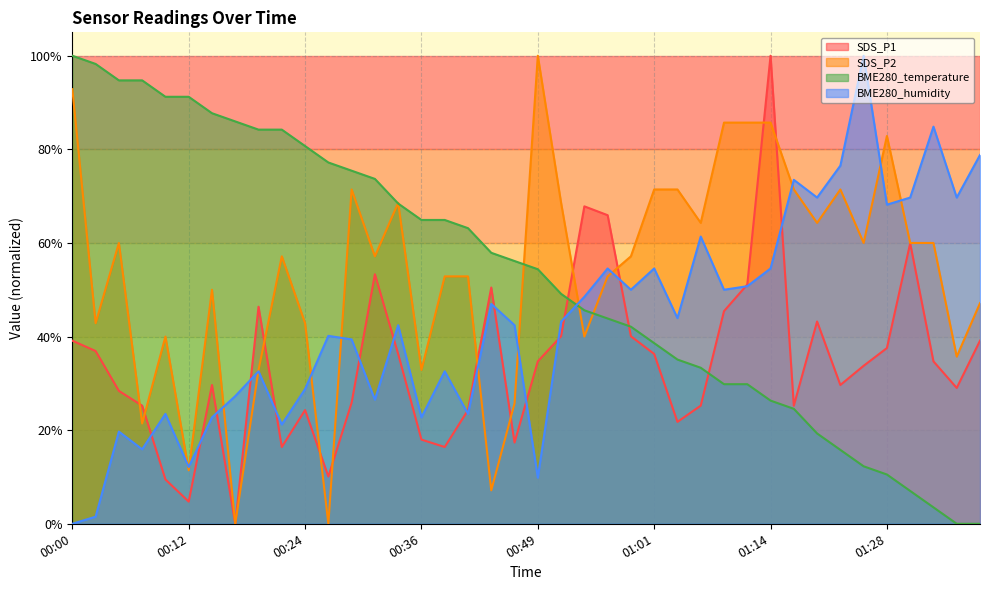

What is the average value of the BME280_temperature series?

0.5